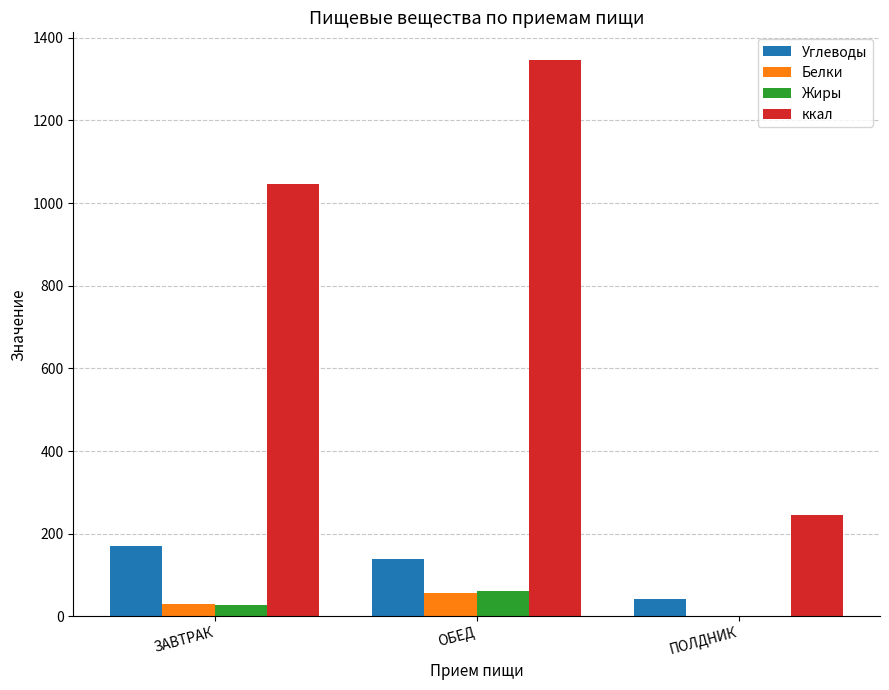

What is the sum of the Углеводы values at ОБЕД and ПОЛДНИК?

179.6